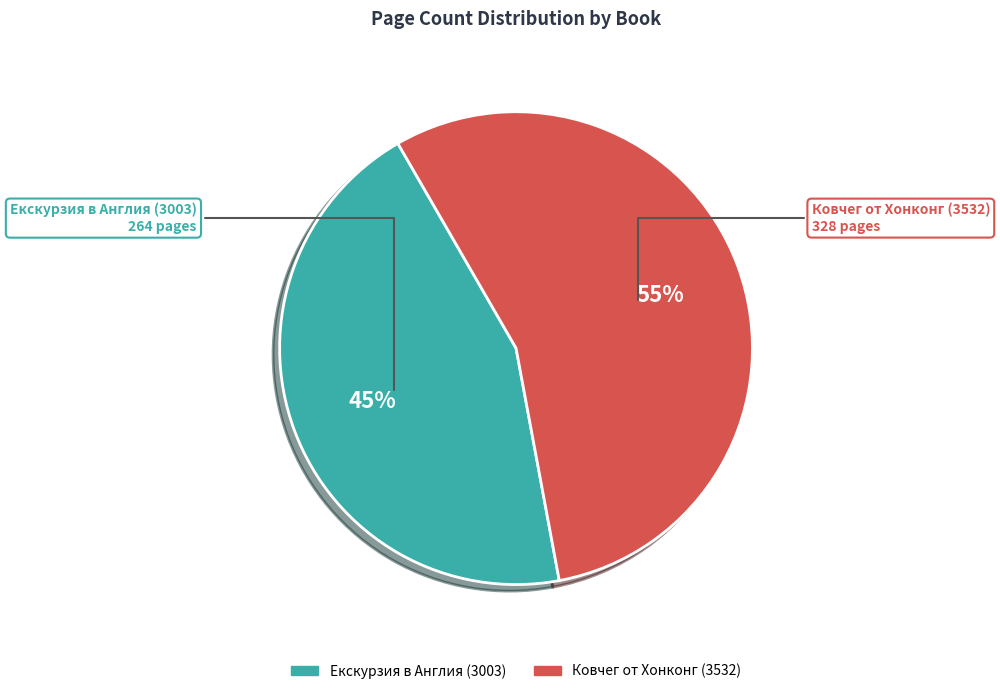

What is the ratio of the value at Екскурзия в Англия (3003) to the value at Ковчег от Хонконг (3532)?

0.8